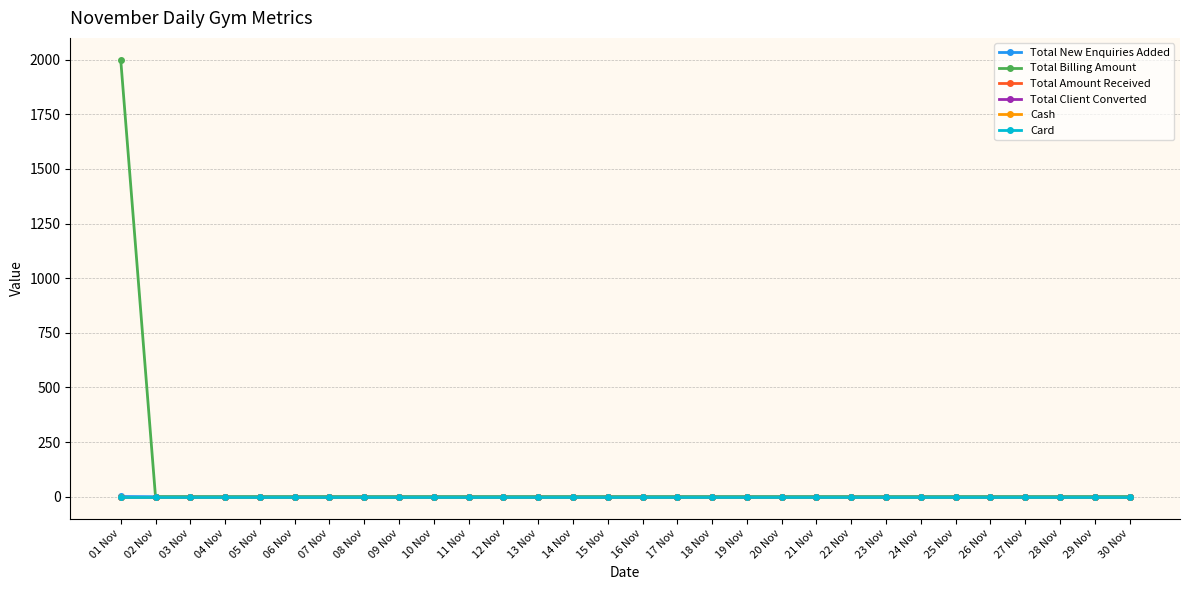

Is this an area chart (filled region under the line)?

No